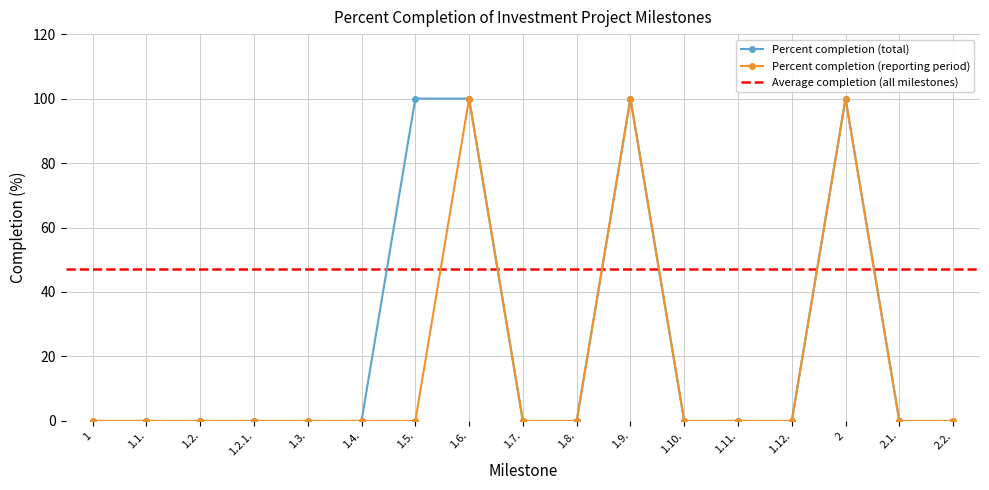

Which has a higher value, 1.5. or 1.3.?

1.5.